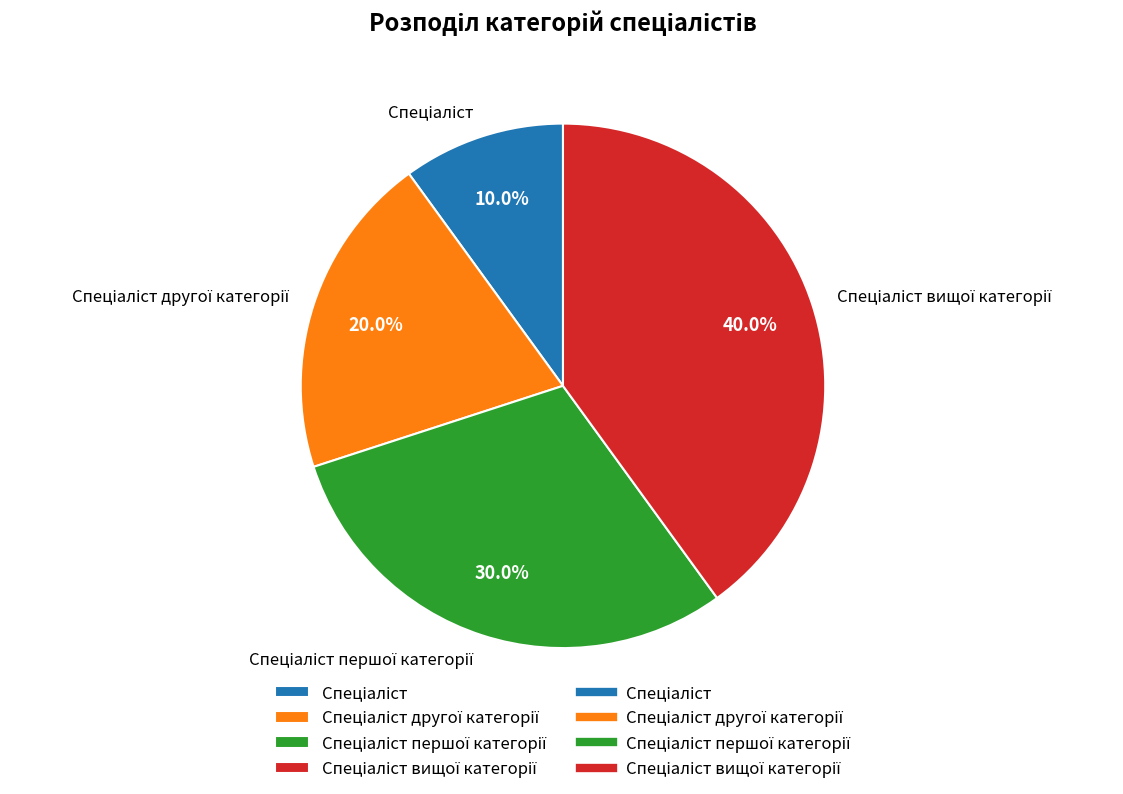

Is there a majority slice in this chart?

No